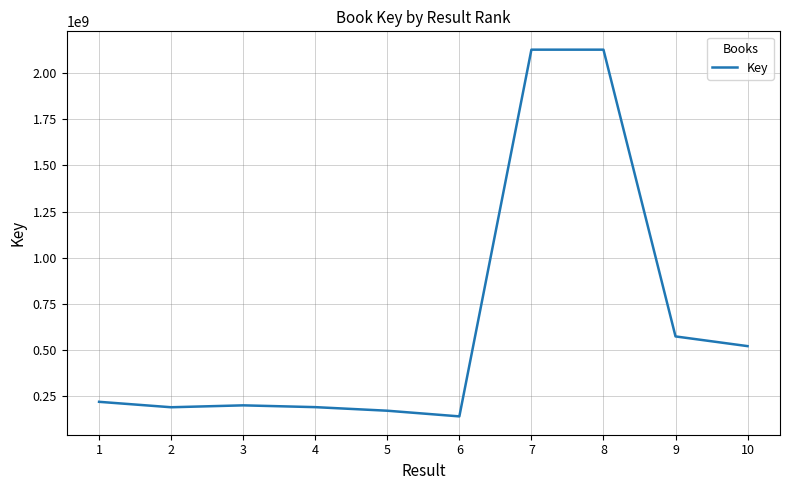

What is the greatest value displayed?

2128796261